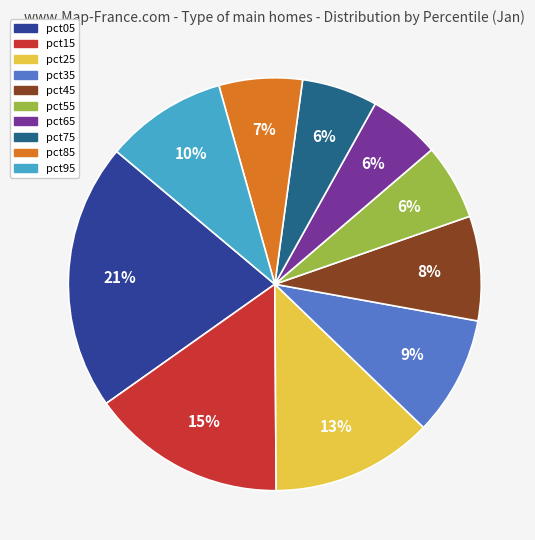

True or false: pct05 accounts for 15% of the total.

False